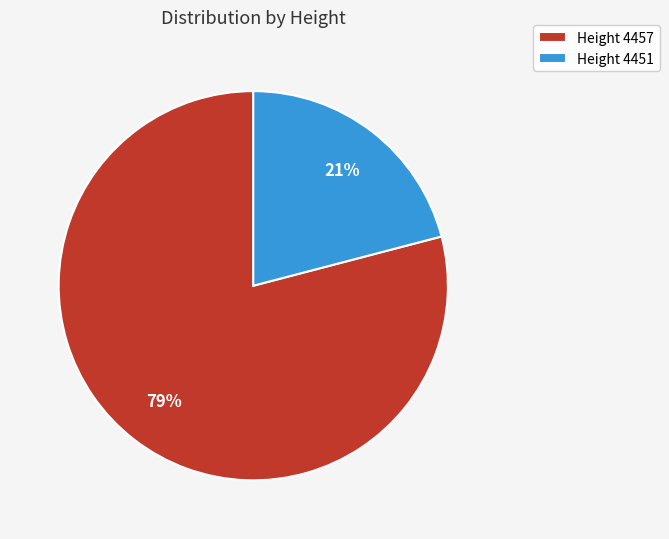

True or false: Height 4451 accounts for 21% of the total.

True